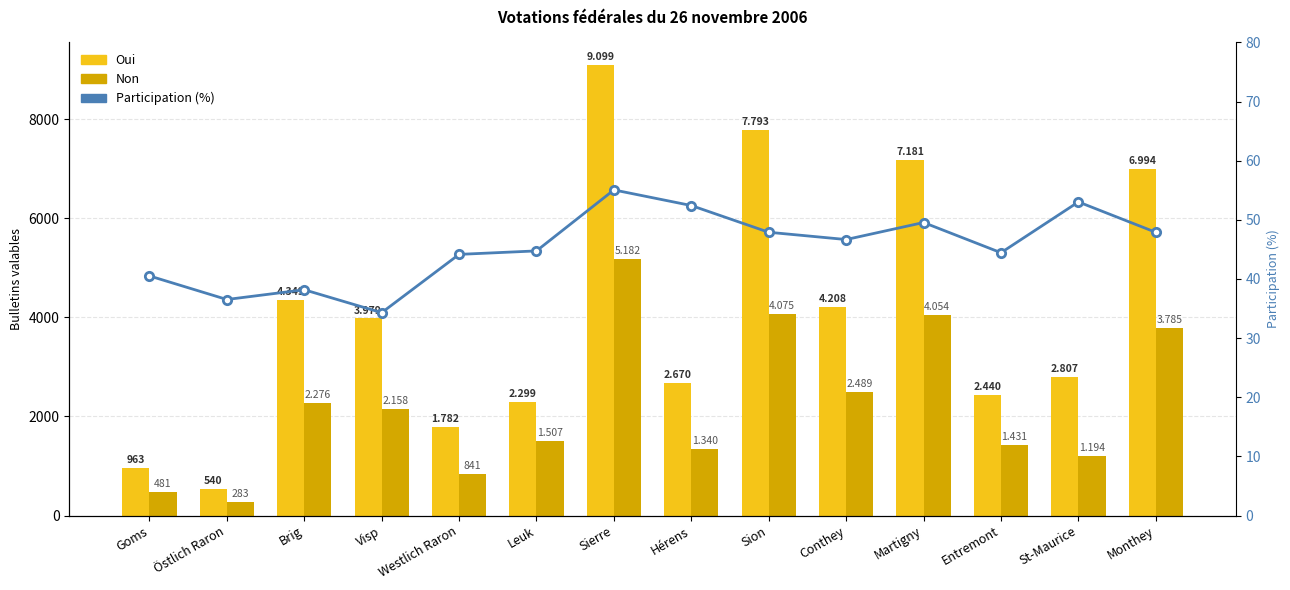

At how many categories does at least one series exceed 863?

13